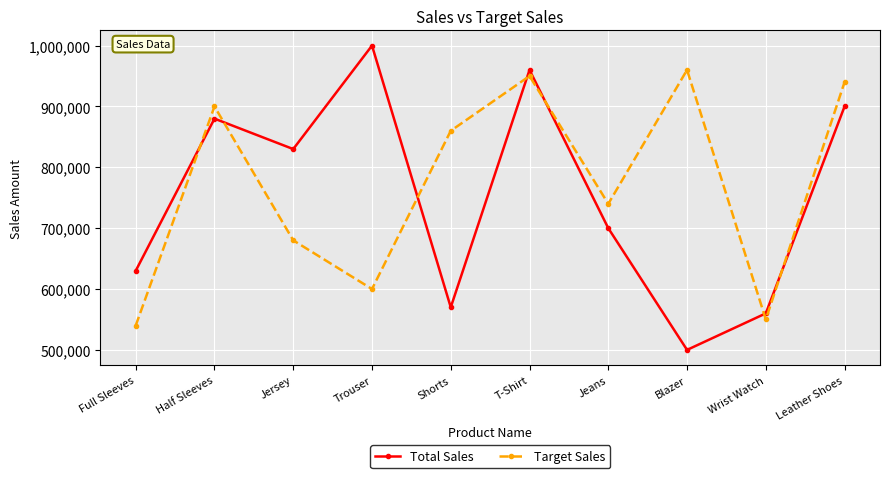

At which category is the sum across all series the highest?

T-Shirt